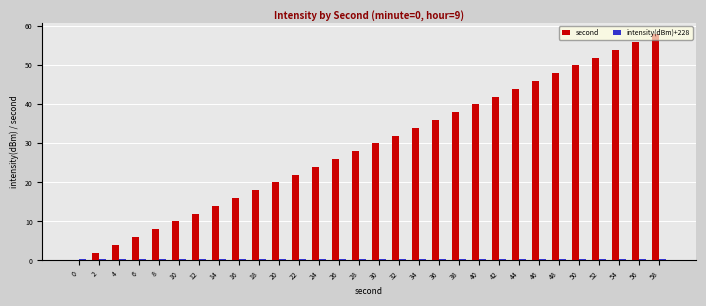

What is the maximum value for second?

58.0